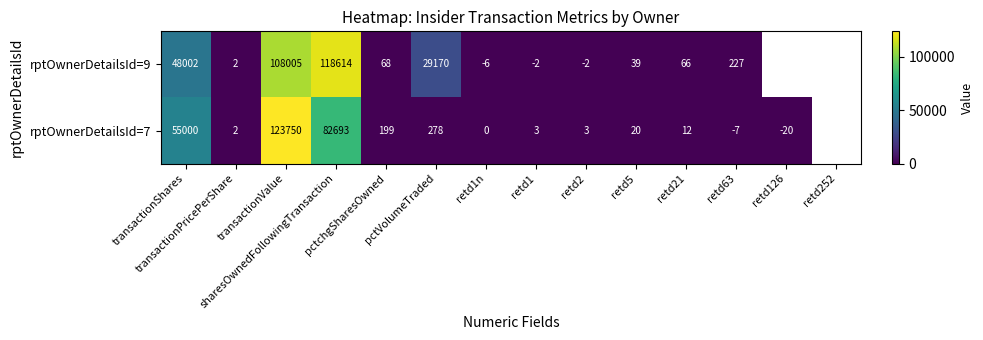

What is the total value across all series at pctVolumeTraded?

29448